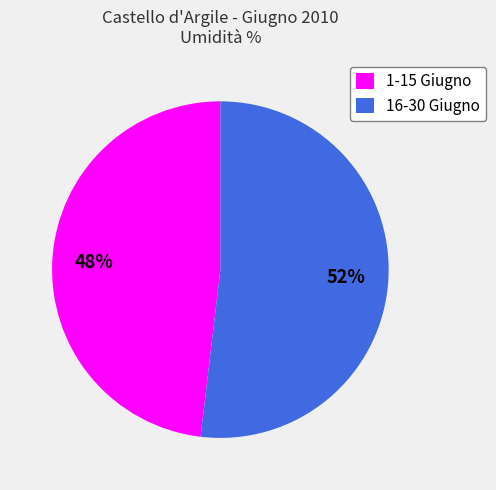

How many slices are in this pie chart?

2